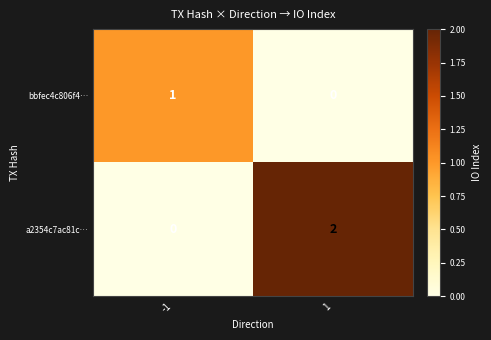

The a2354c7ac81c… series shows 2 at 1. True or false?

True